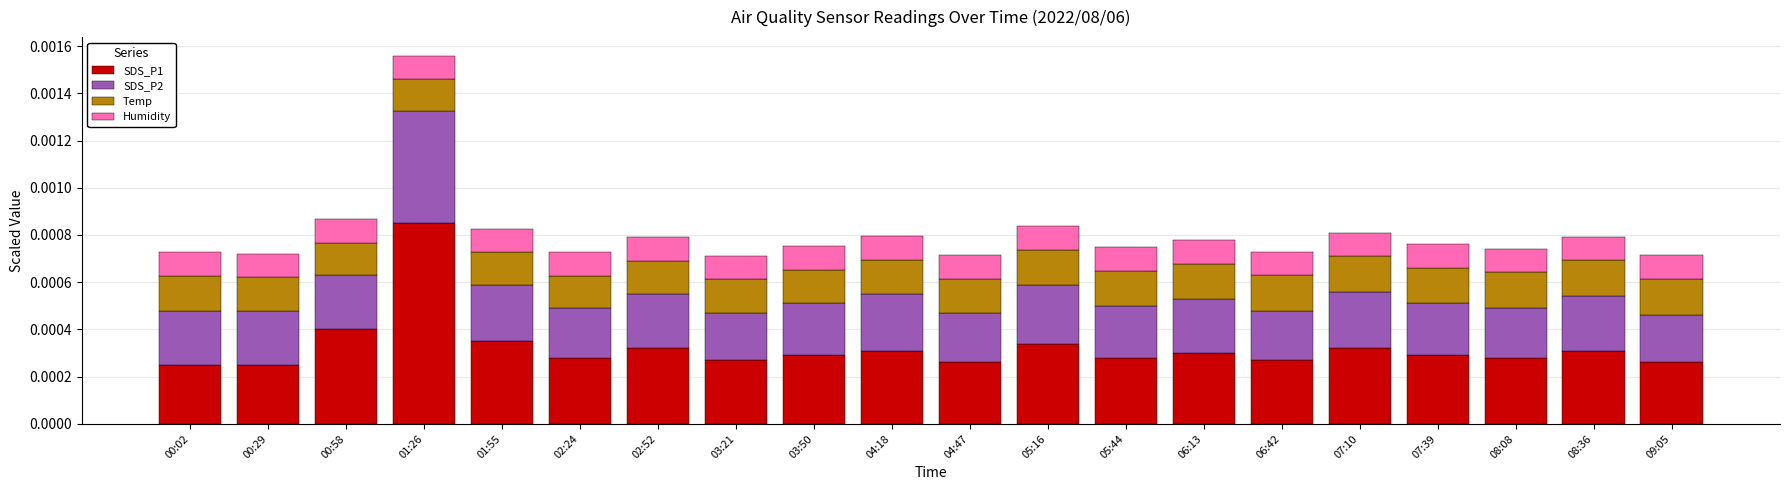

At which category is the sum across all series the highest?

01:26